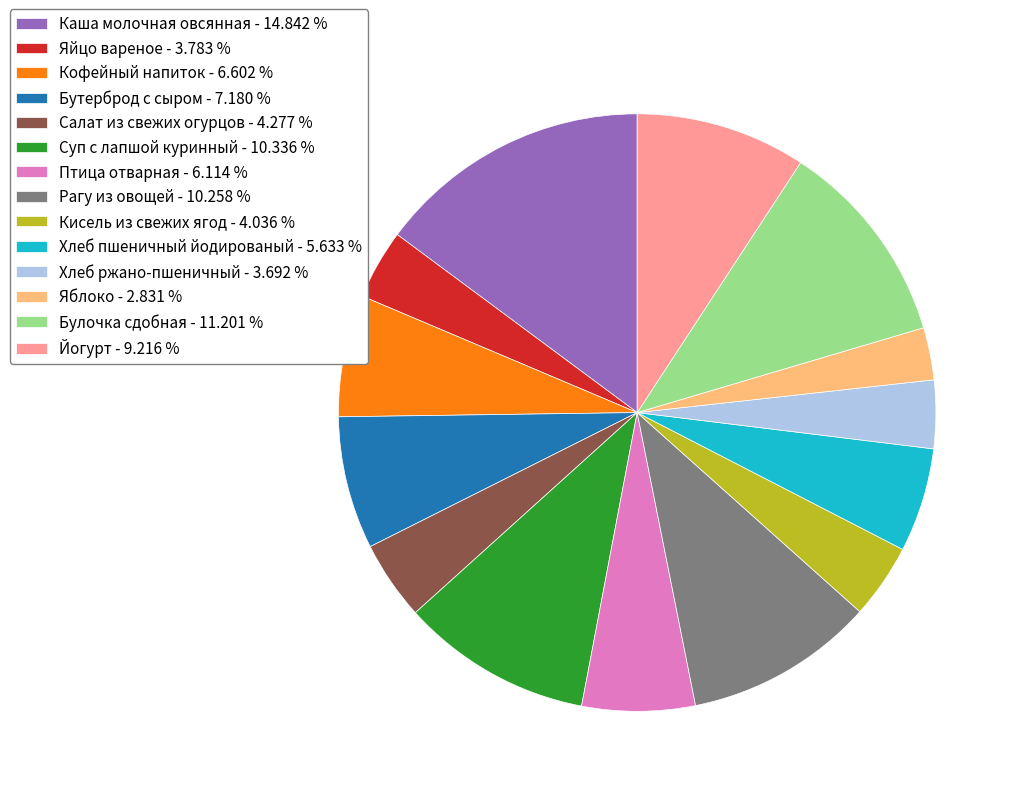

Is there any slice that represents more than half of the pie?

No